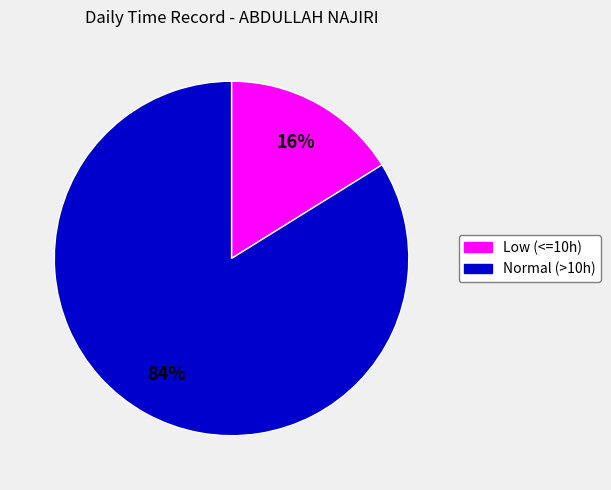

To the nearest percent, what is the difference between the largest and smallest slice percentages?

68%